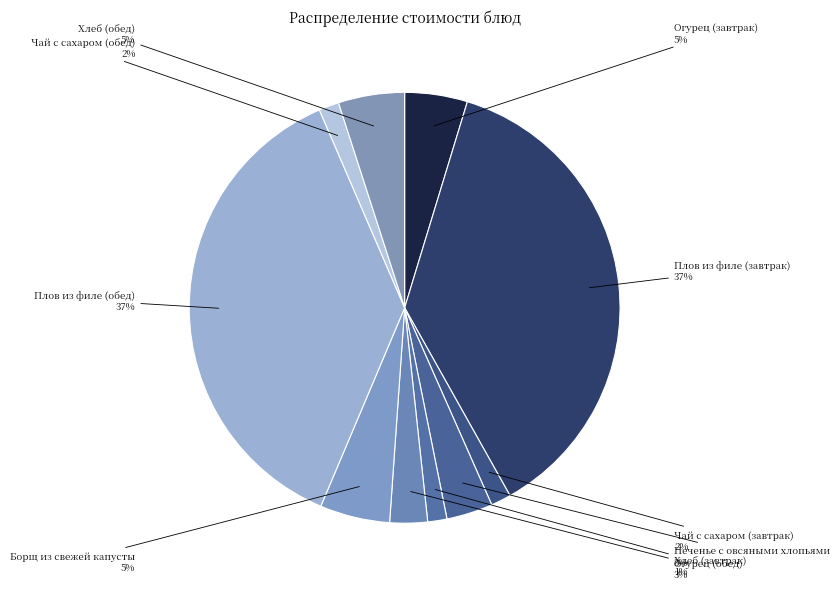

Is Плов из филе (обед) the majority of the pie?

No